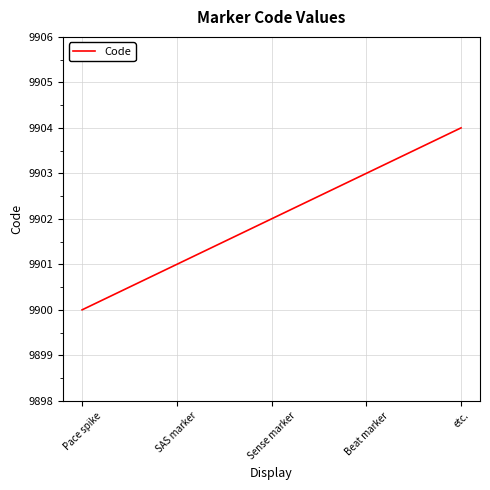

List the labels in order of value, smallest first.

Pace spike, SAS marker, Sense marker, Beat marker, etc.